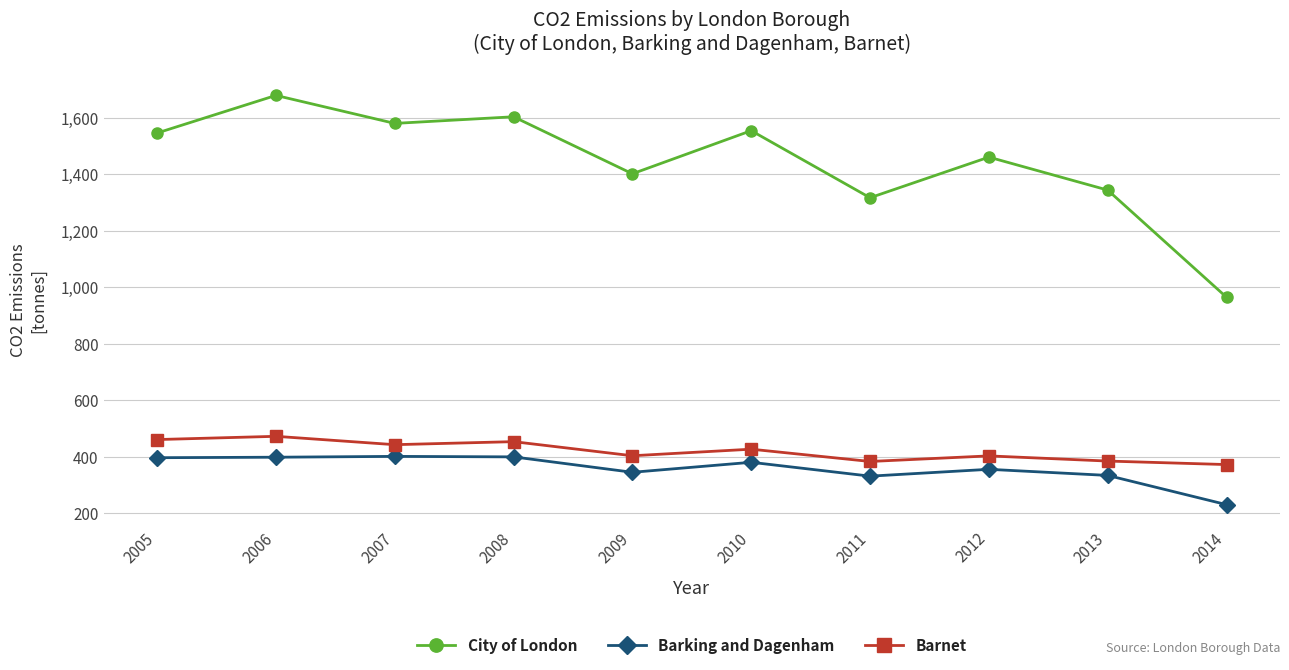

At 2006, list the series in order from largest to smallest.

City of London, Barnet, Barking and Dagenham